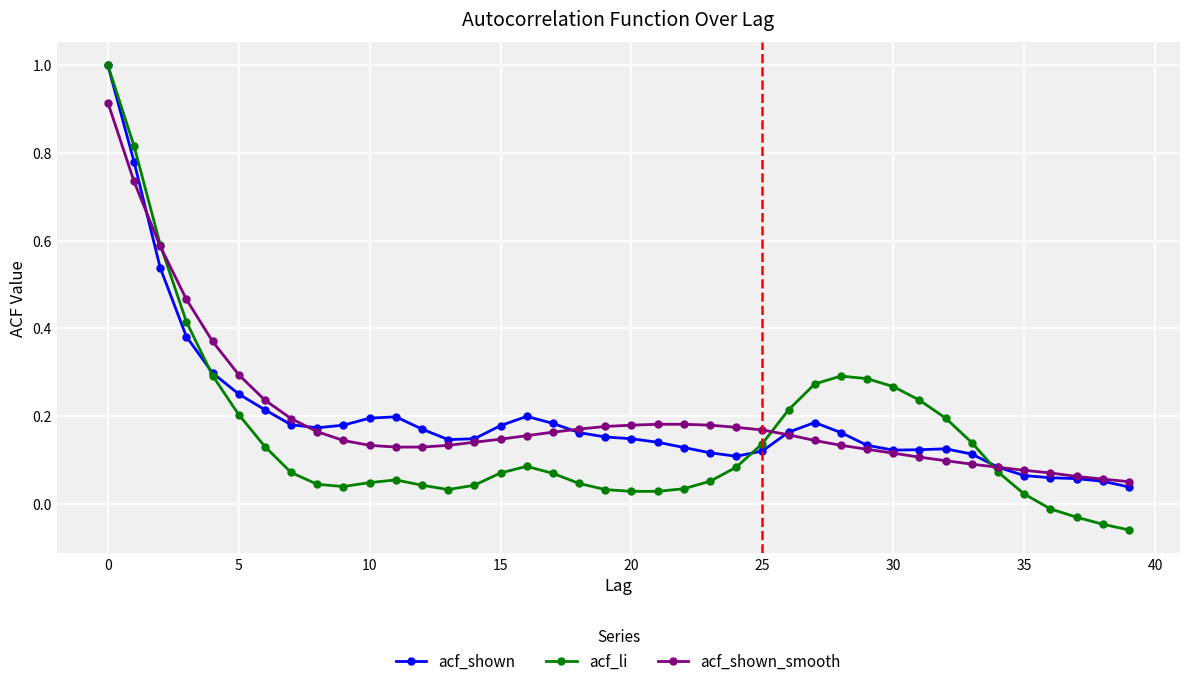

Which series has the widest spread of values?

acf_li